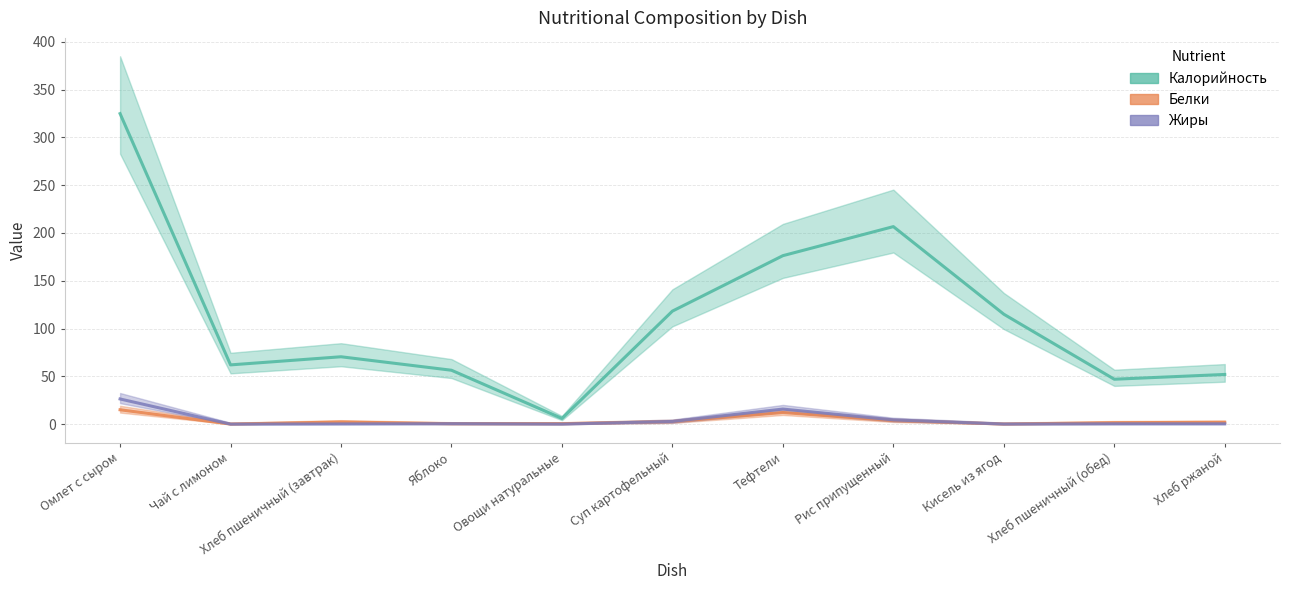

Rank the series at Тефтели from lowest to highest value.

Белки, Жиры, Калорийность